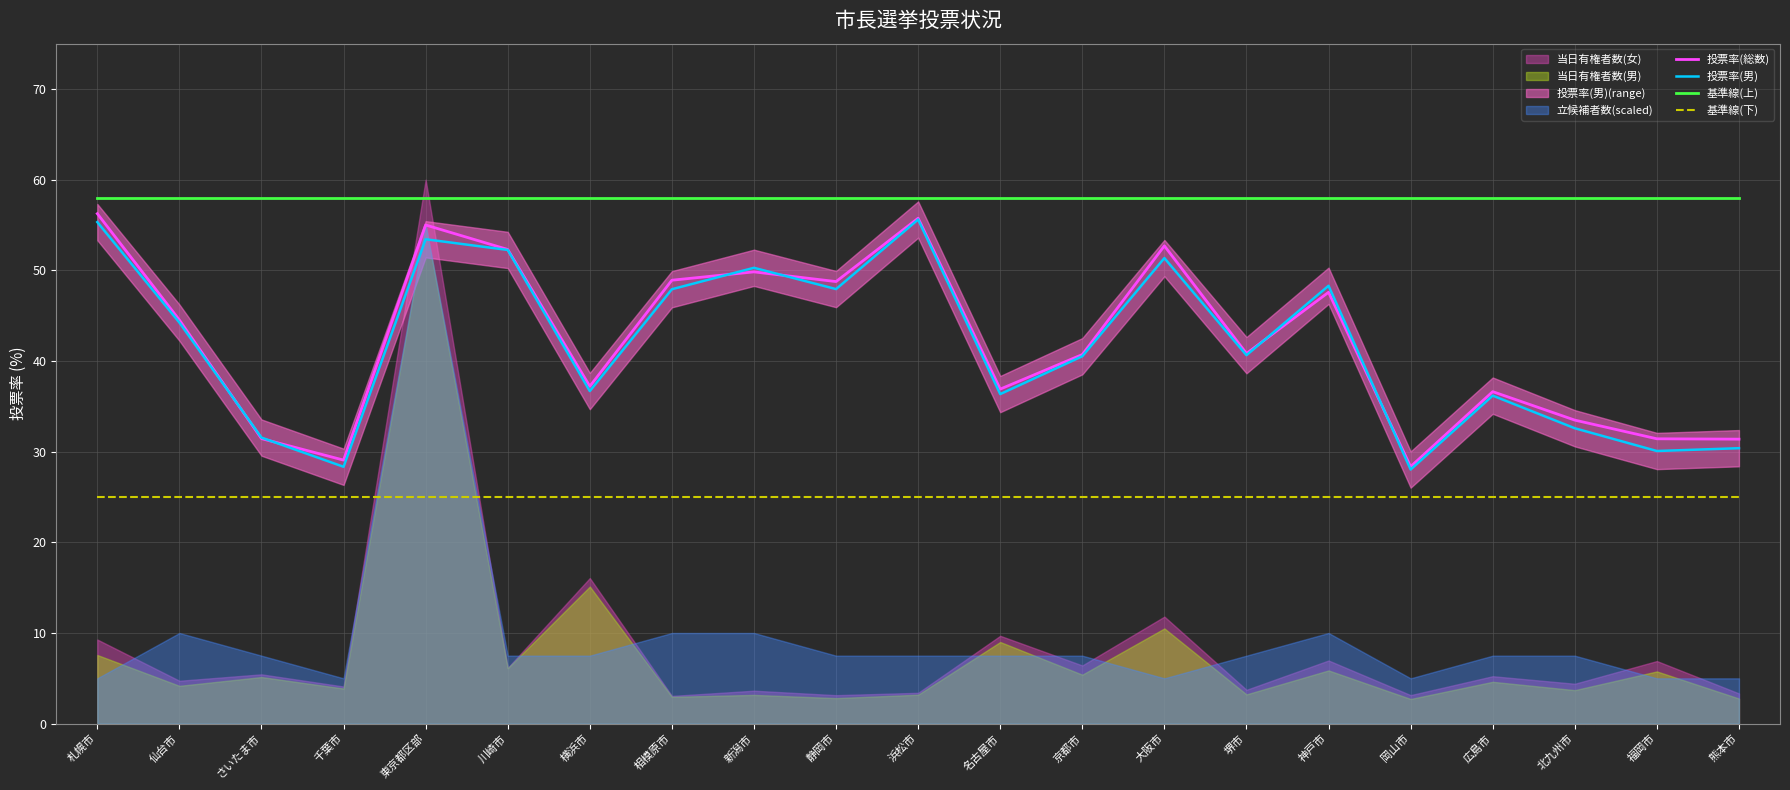

True or false: 基準線(下) and 基準線(上) intersect in this chart.

False